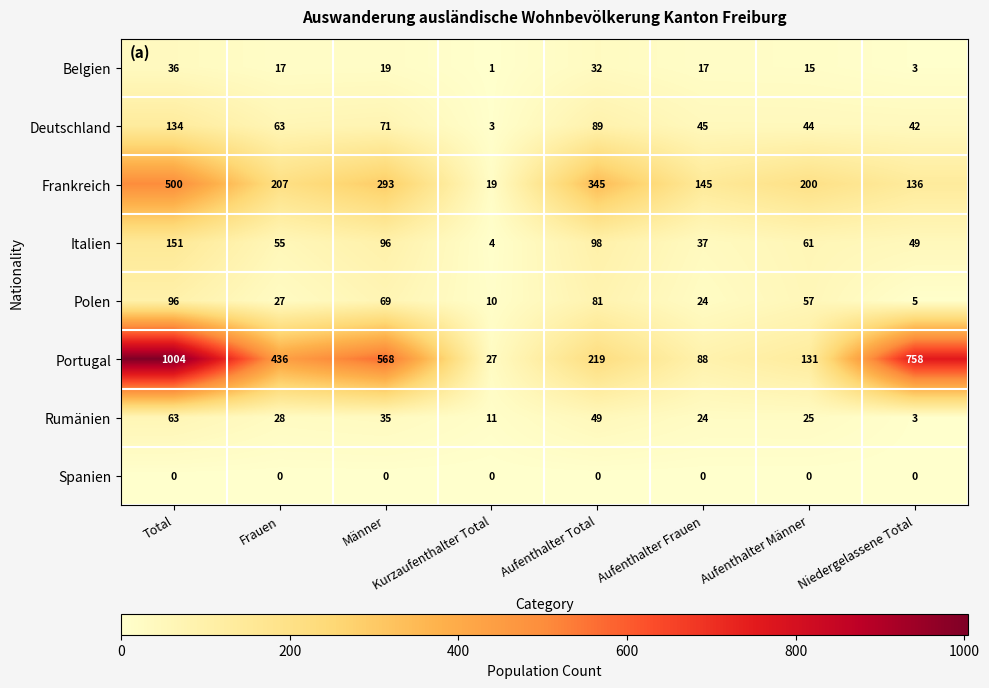

At which category does the chart reach its peak across all series?

Total